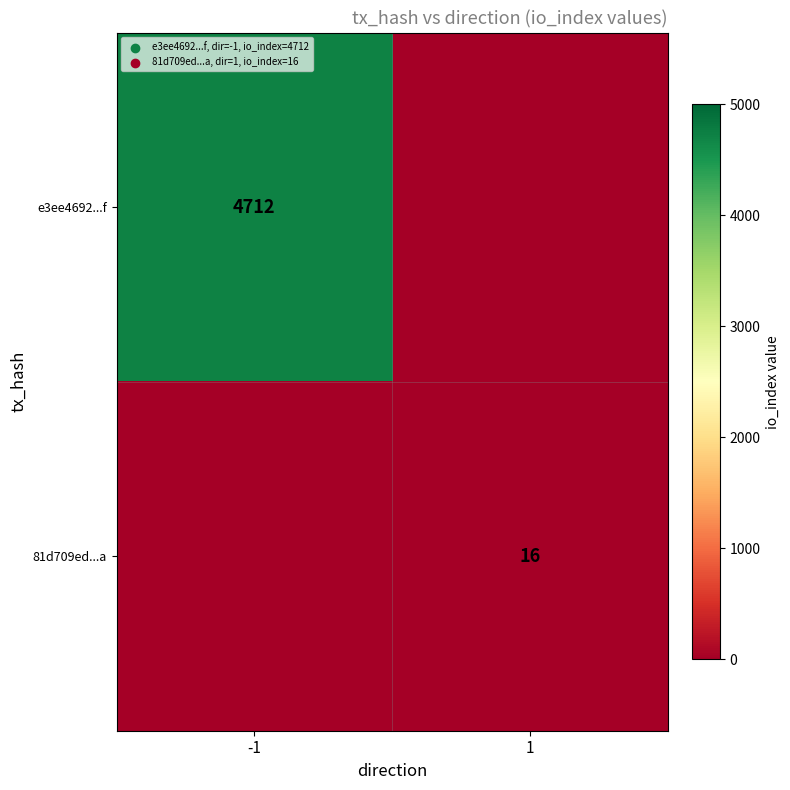

What is the total value across all series at 1?

16